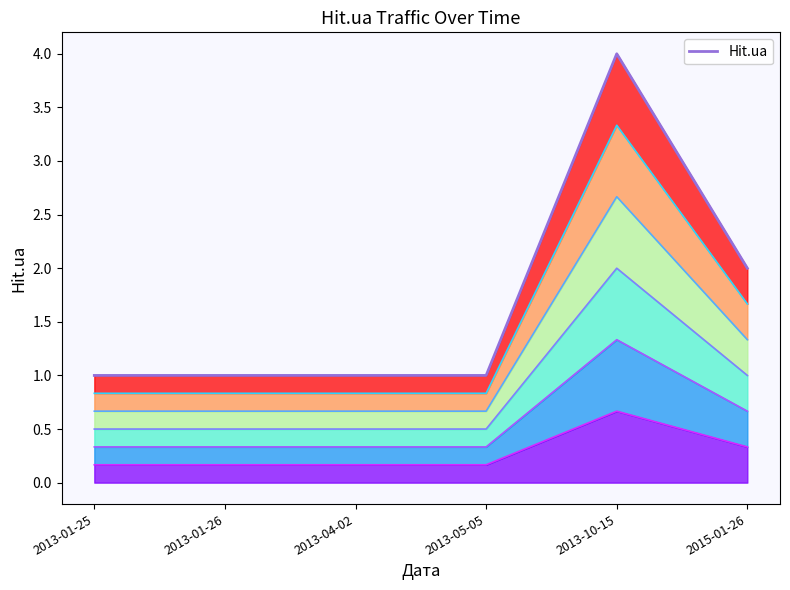

Where is the data nearest to the value 2?

2015-01-26